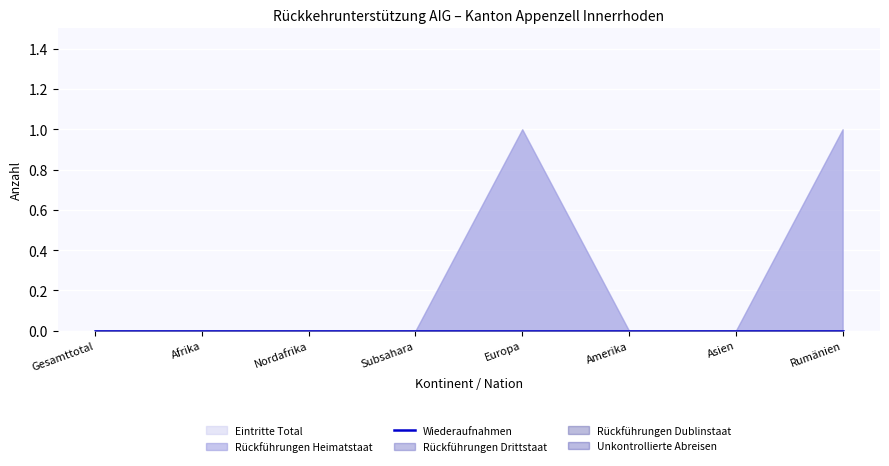

The value of Unkontrollierte Abreisen at Asien is 0. True or false?

True